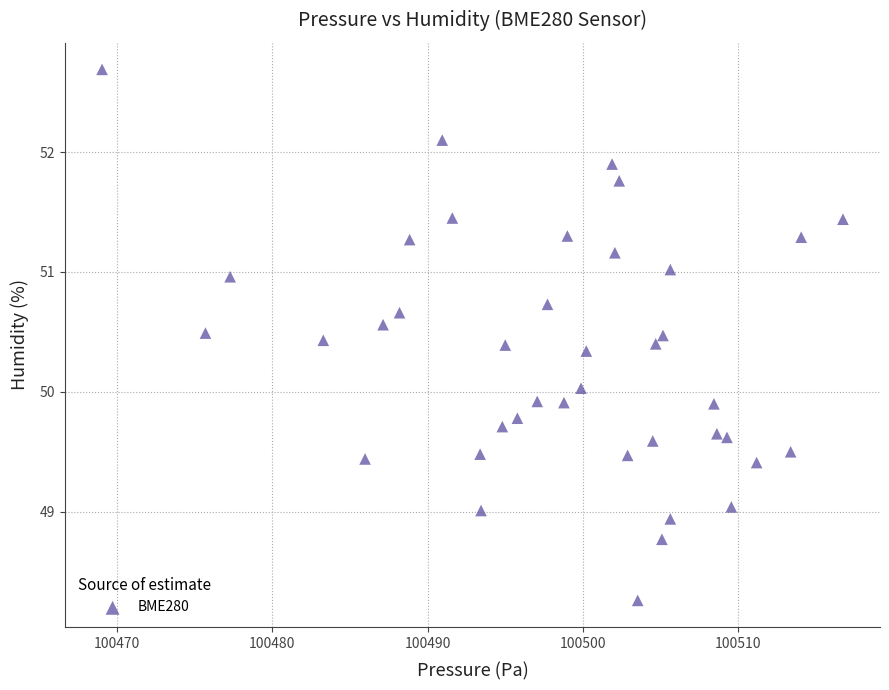

What is the range of Y values (max minus min)?

4.4